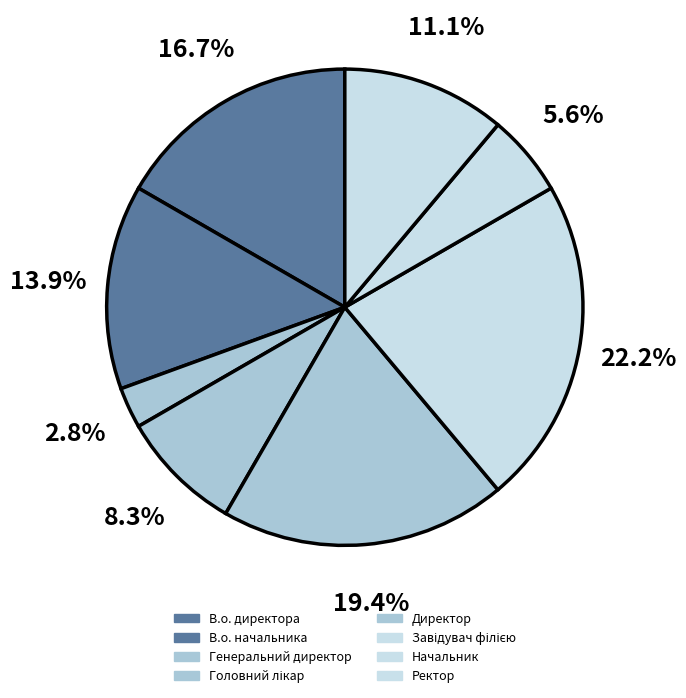

To the nearest percent, what portion does Ректор represent?

11%